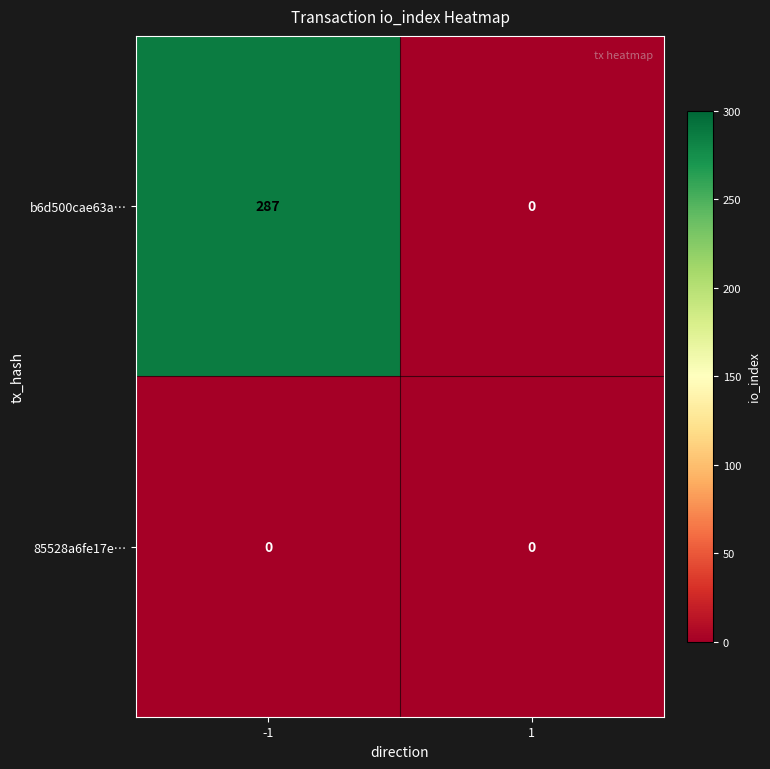

What is the greatest value displayed?

287